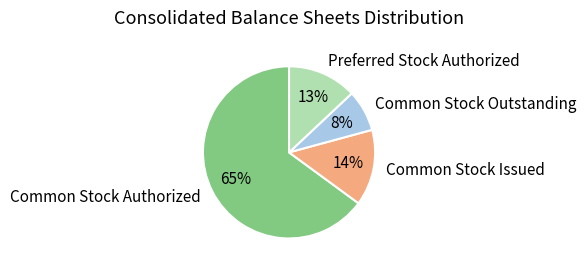

To the nearest percent, what is the combined percentage of Common Stock Authorized and Preferred Stock Authorized?

78%